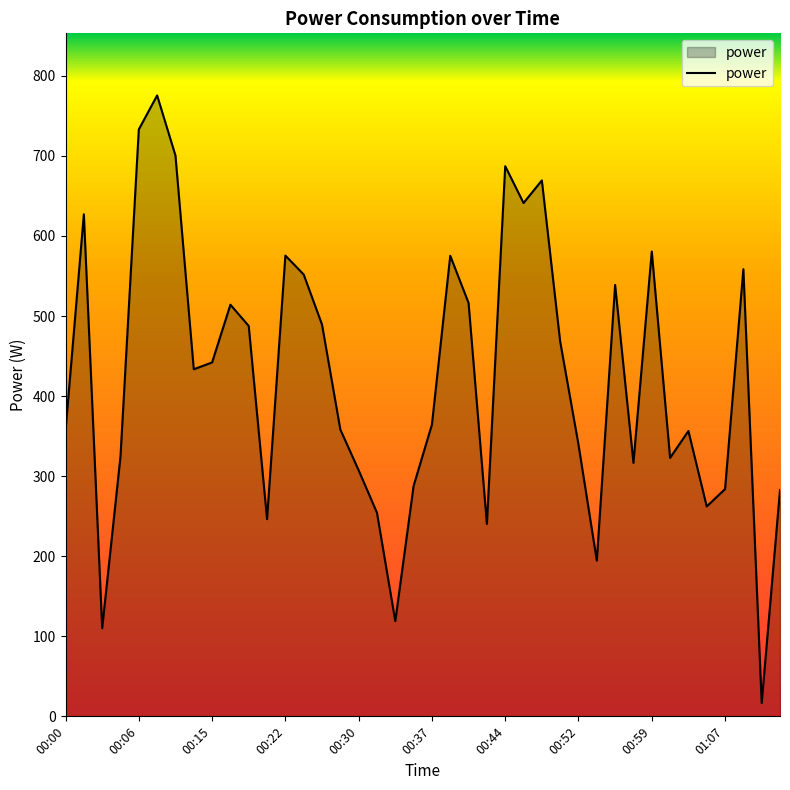

What is the greatest value displayed?

775.6